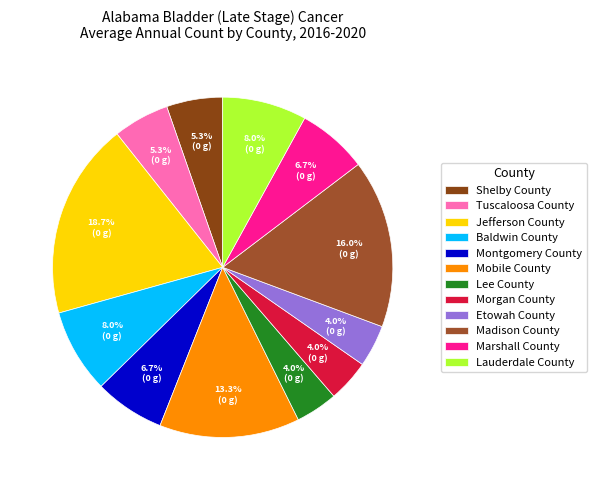

The Marshall County slice represents 7% of the pie. True or false?

True